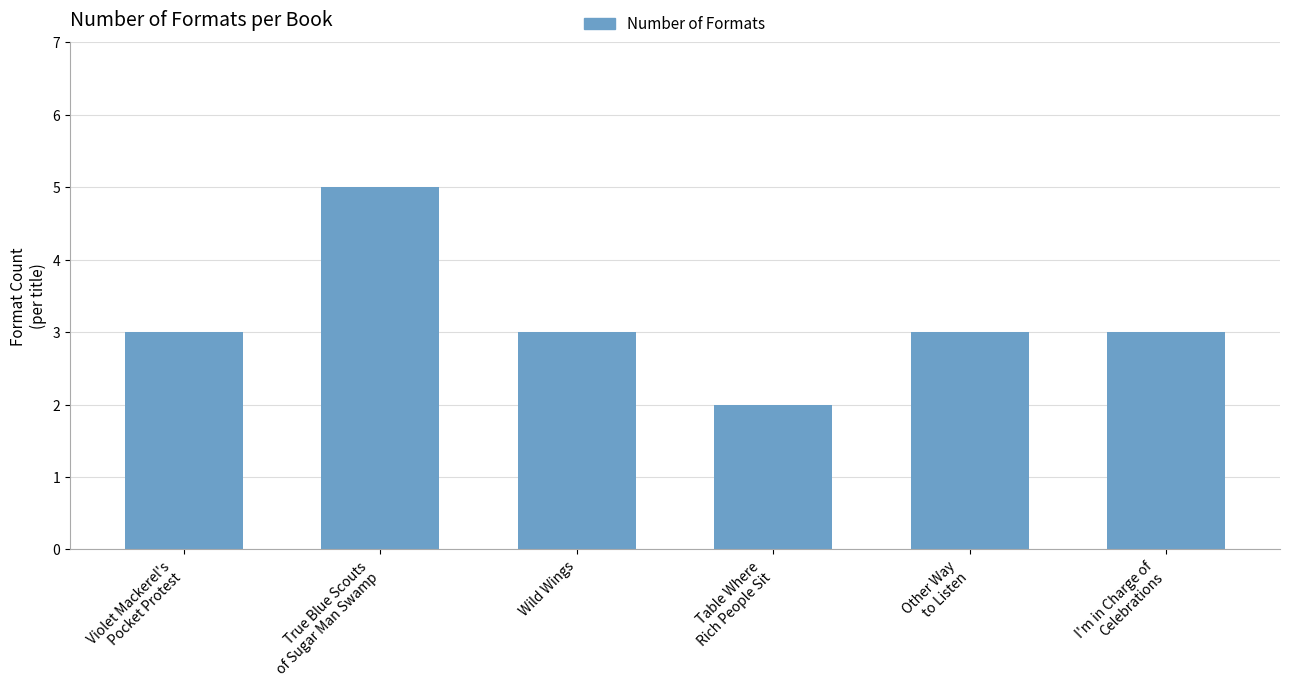

What is the average value?

3